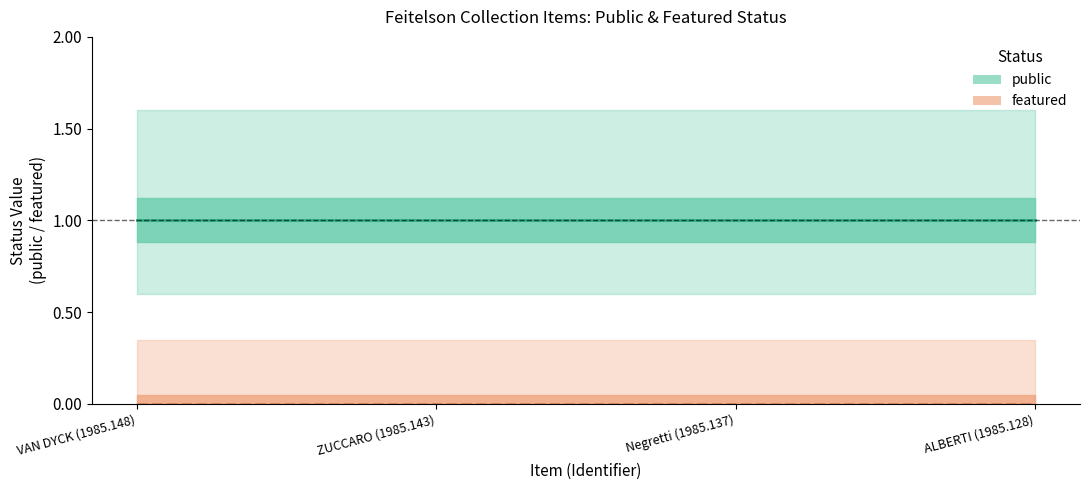

Does the chart have visible grid lines?

No